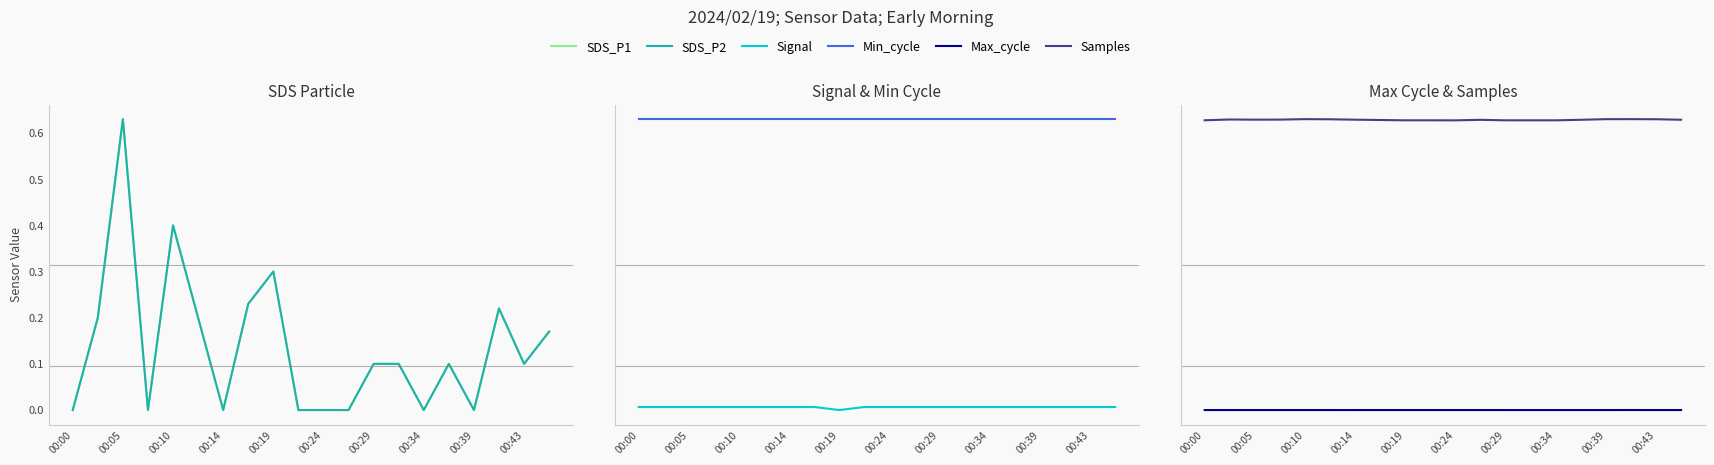

True or false: Max_cycle and SDS_P1 cross at least once.

False